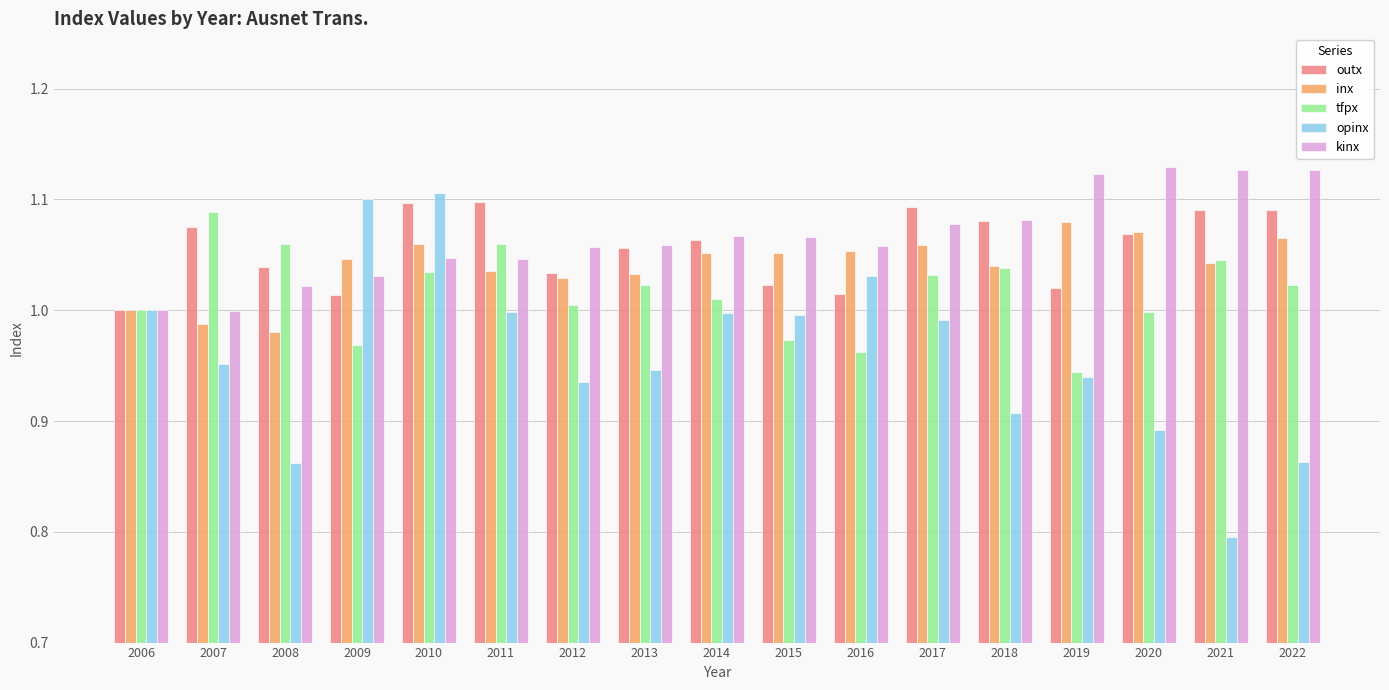

Where is opinx nearest to the value 0?

2021